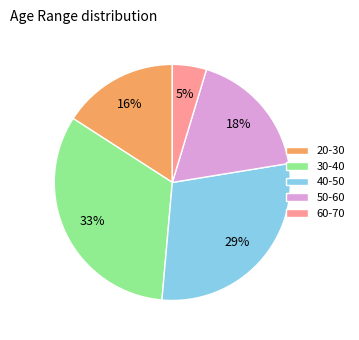

The 50-60 slice represents 18% of the pie. True or false?

True